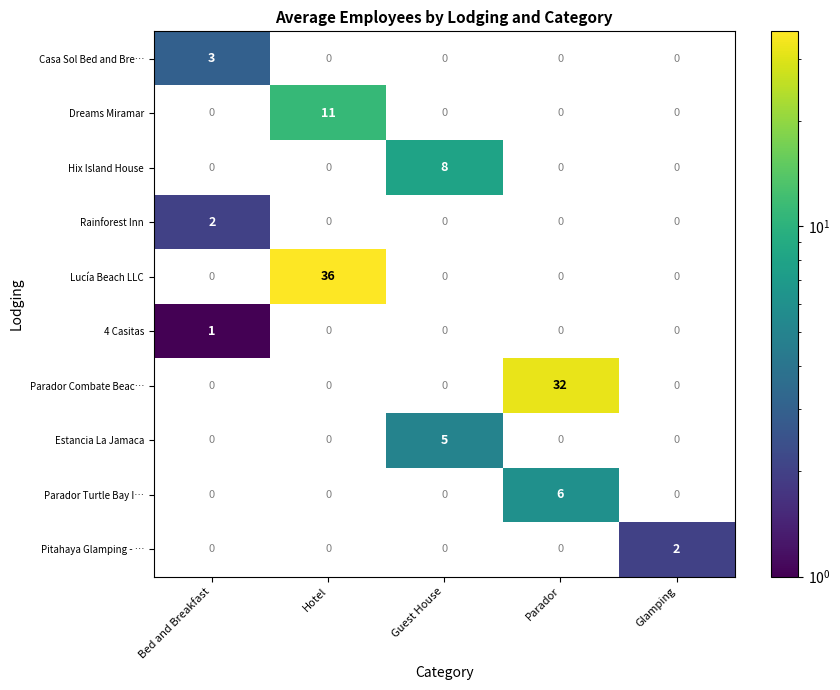

At how many categories does at least one series exceed 34?

1